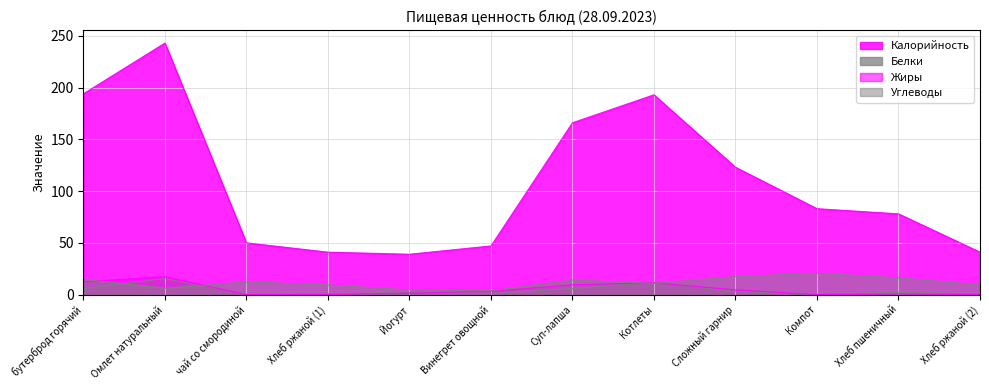

The Калорийность series shows 16.1 at Винегрет овощной. True or false?

False